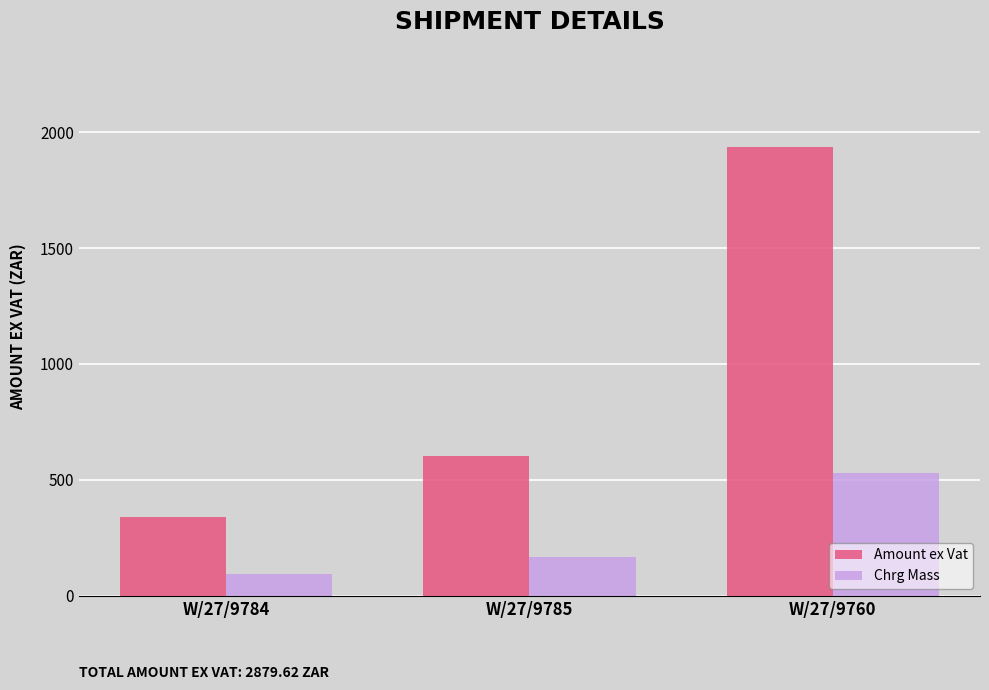

Count the number of data series in this chart.

2